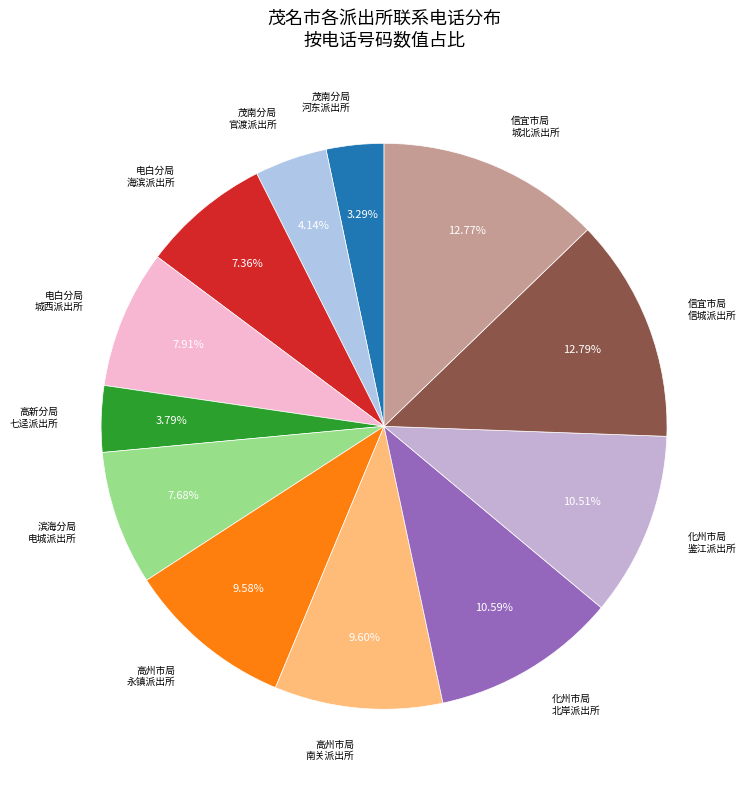

How many slices are in this pie chart?

12